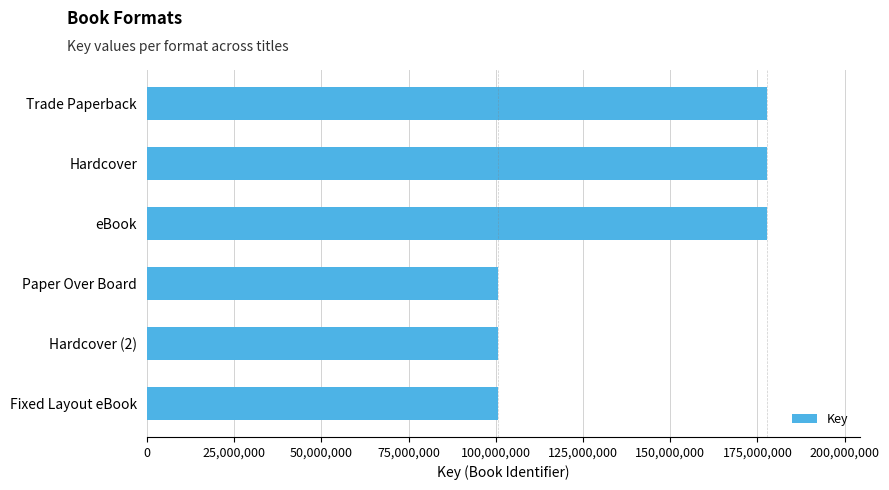

How many values are below 177616524?

3